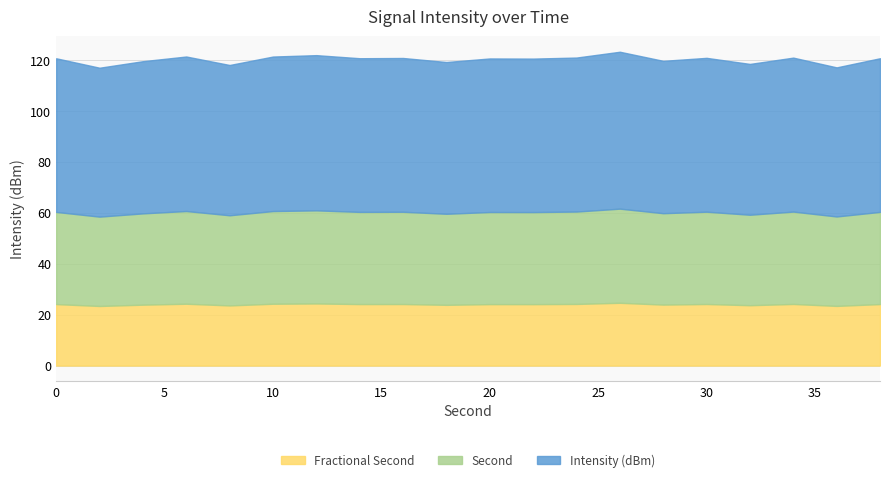

What is the total value across all series at 20?

120.5